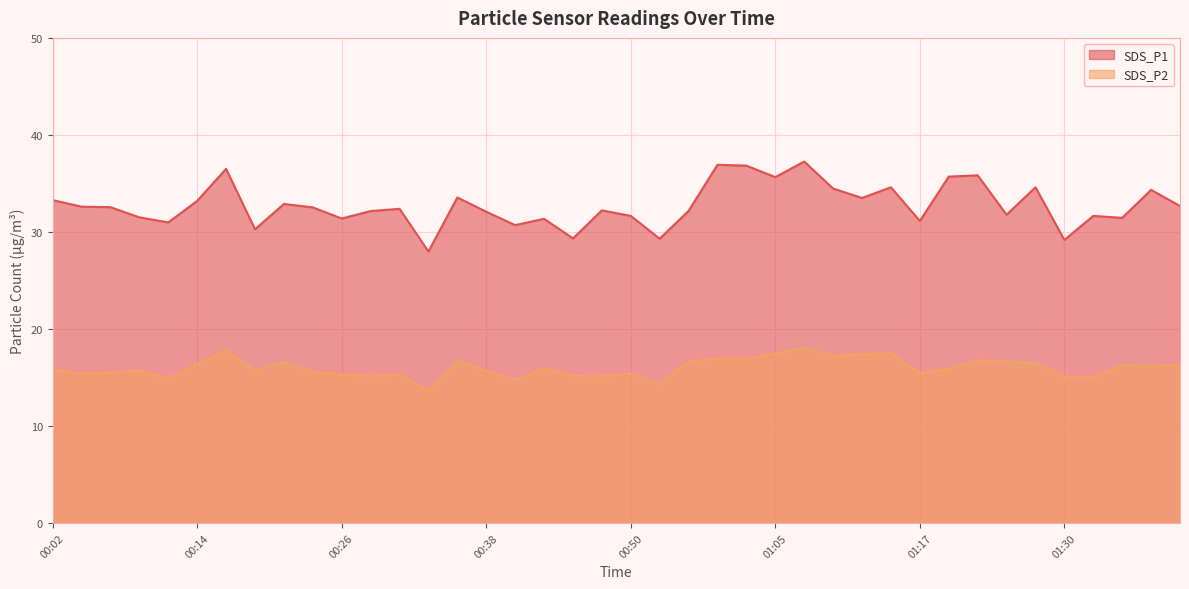

What is the value of the SDS_P1 point at the 29th from the left?

33.5